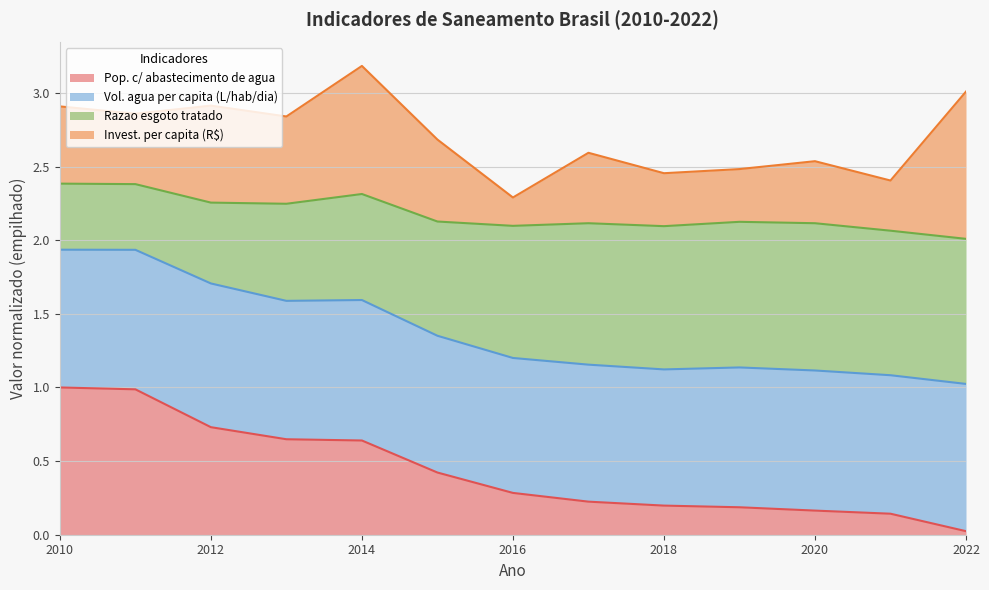

Which series has the widest spread of values?

Pop. c/ abastecimento de agua